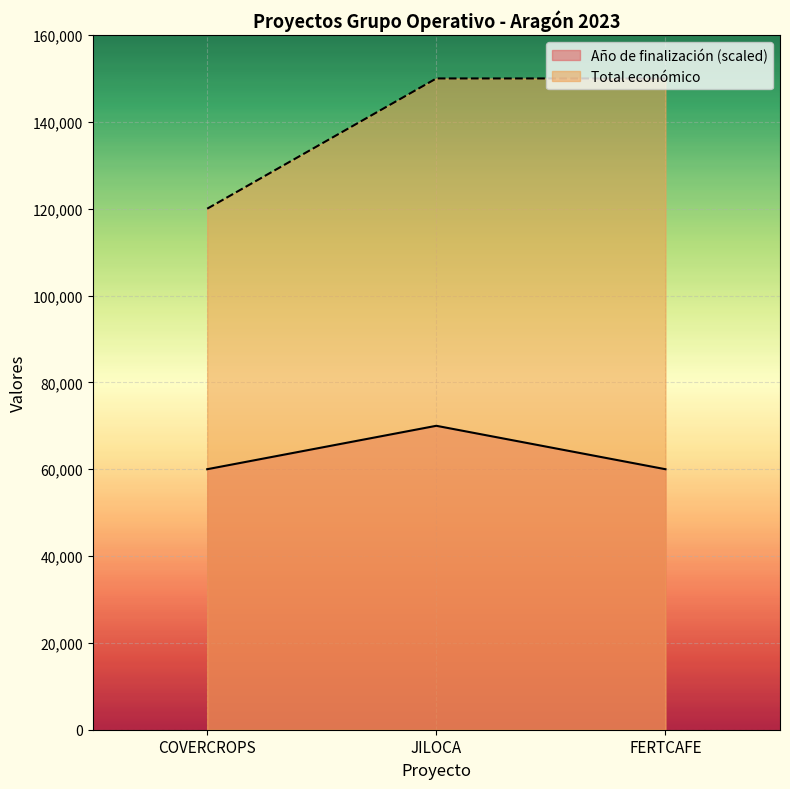

Which category has the highest value in the Año de finalización (scaled) series?

JILOCA